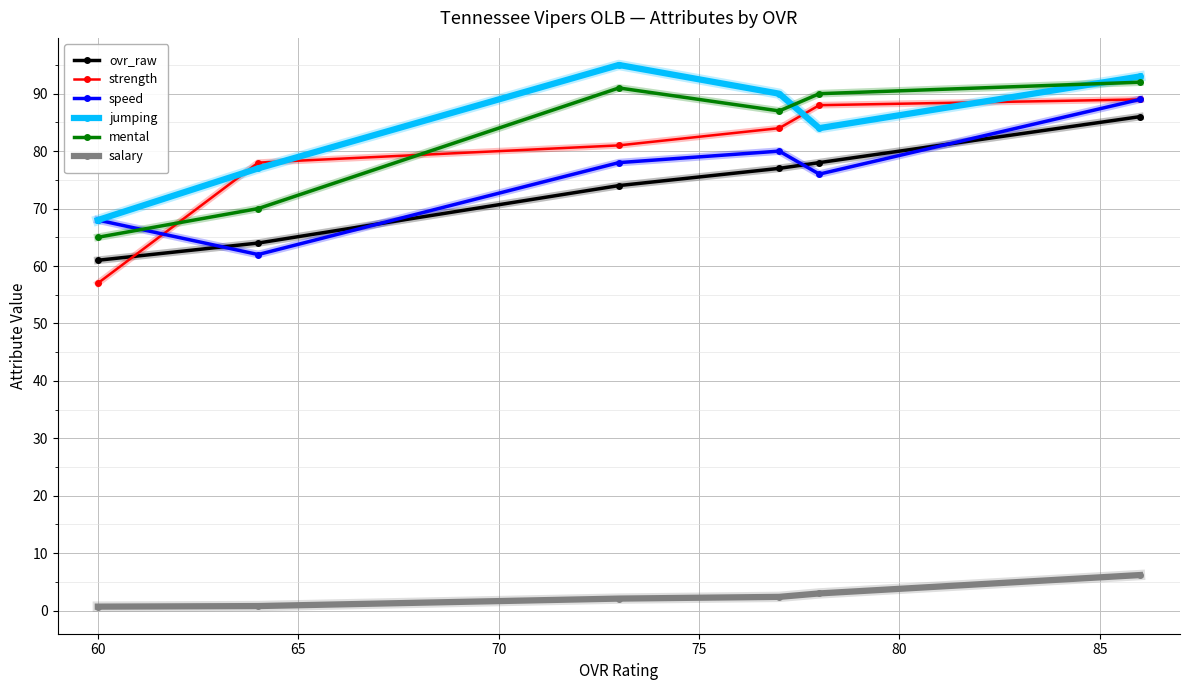

What is the value of the speed point at the 2nd from the left?

62.0